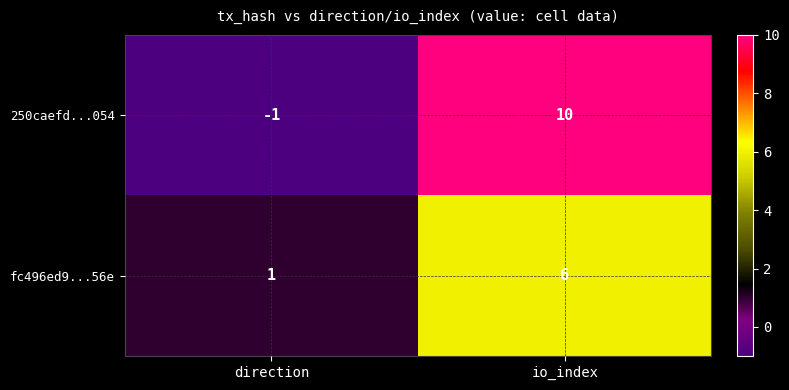

Reading left to right, transcribe all the data shown in this chart.

250caefd...054: direction=-1	io_index=10
fc496ed9...56e: direction=1	io_index=6